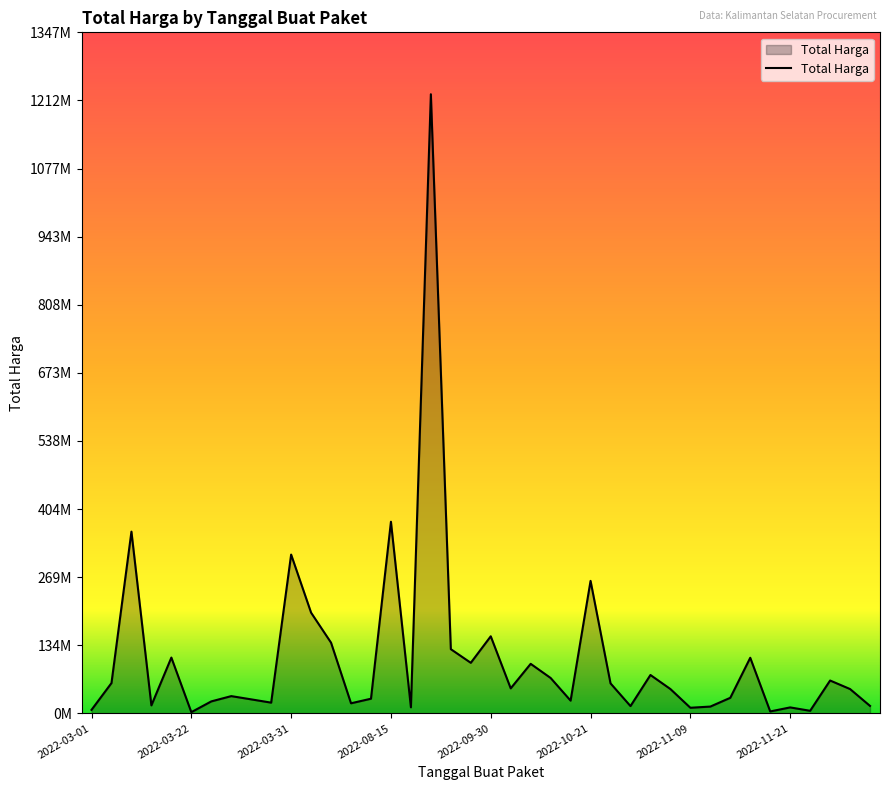

Does the chart have visible grid lines?

No